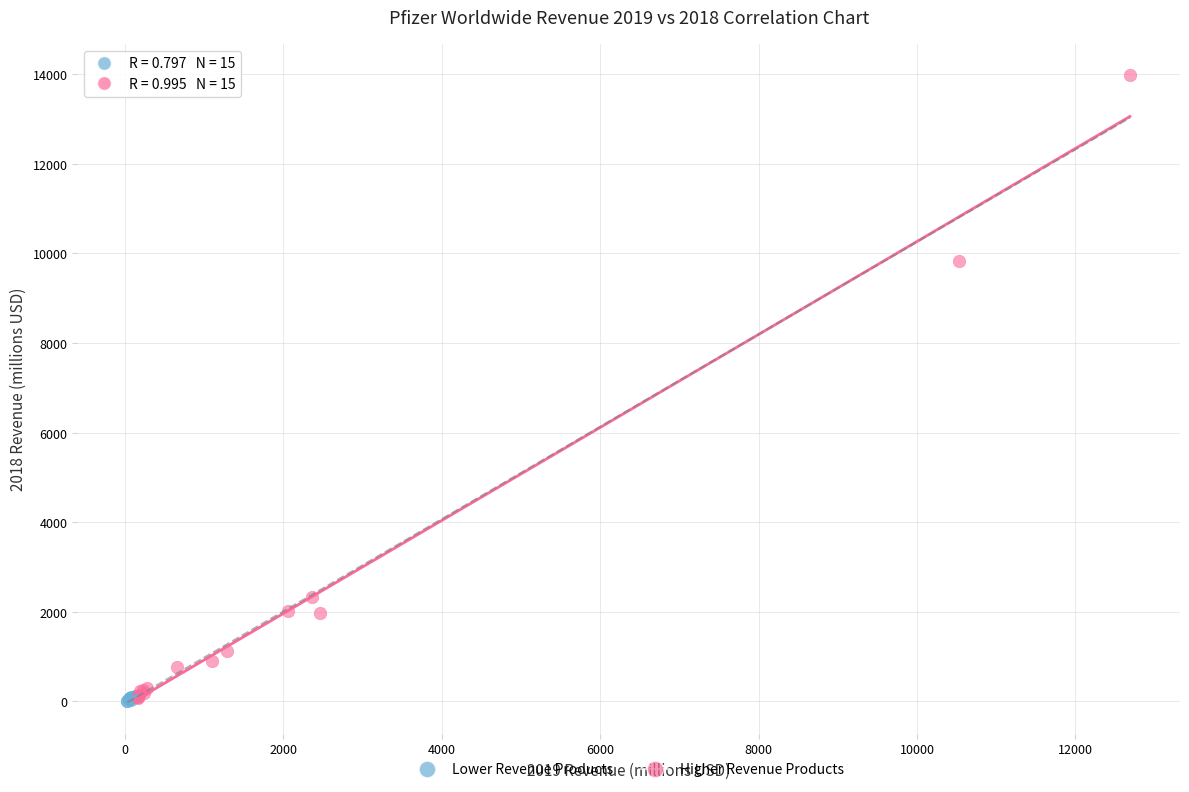

Which series contains the highest Y value?

Higher Revenue Products